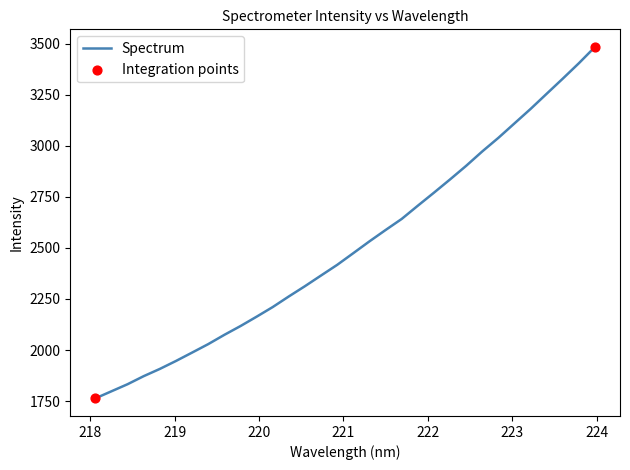

What is the greatest value displayed?

3483.4